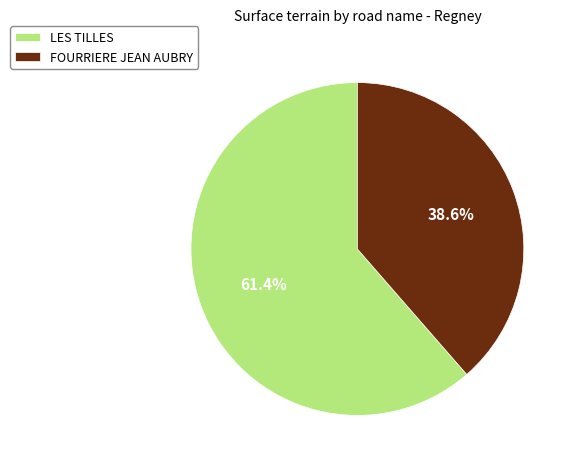

How many segments does this pie chart have?

2